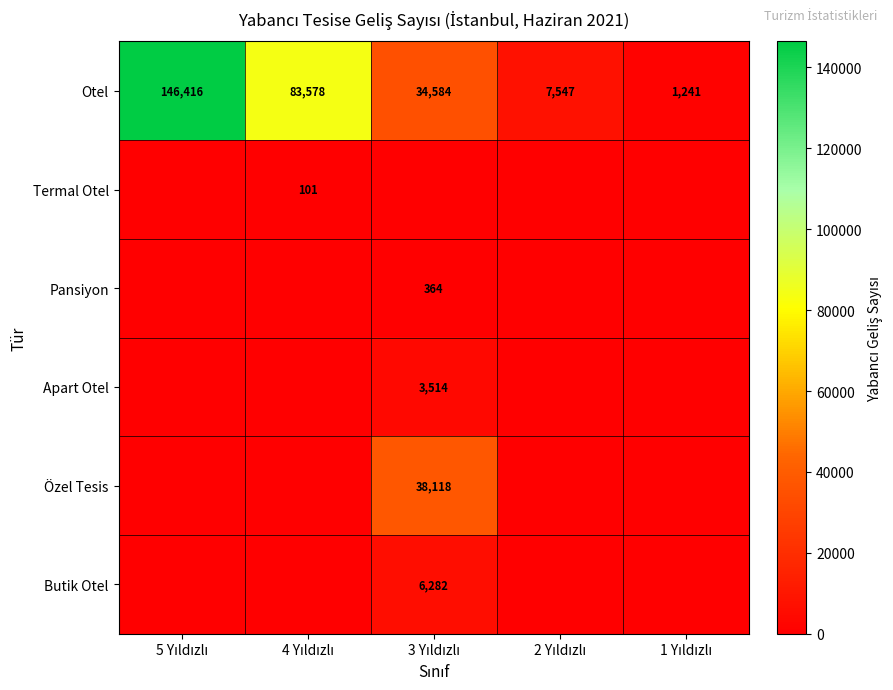

At how many categories does at least one series exceed 14061?

3